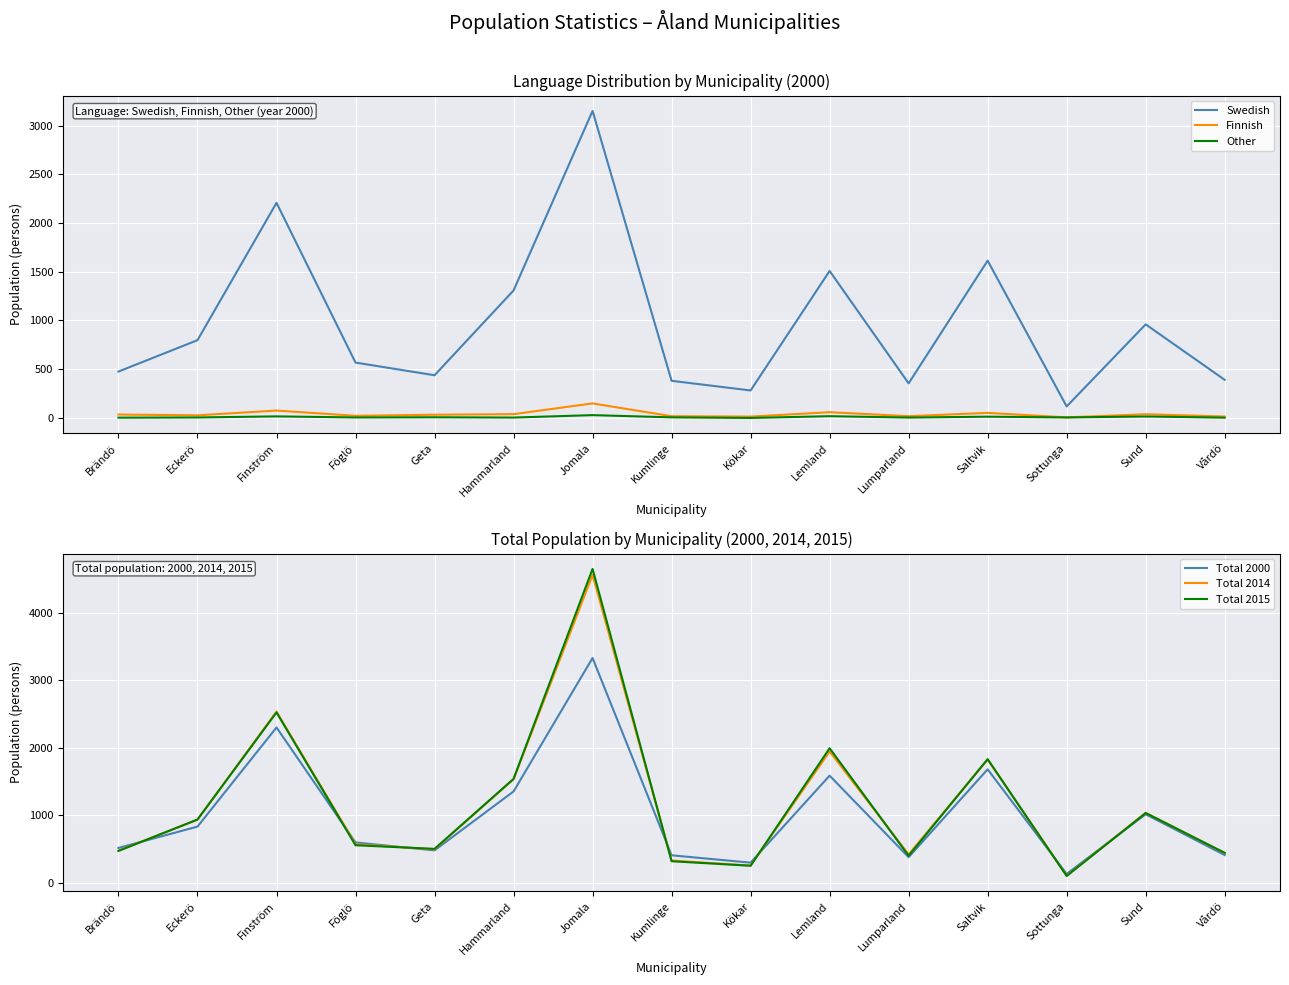

Reading left to right, transcribe all the data shown in this chart.

Swedish: Brändö=476	Eckerö=798	Finström=2207	Föglö=568	Geta=438	Hammarland=1308	Jomala=3150	Kumlinge=381	Kökar=282	Lemland=1508	Lumparland=355	Saltvik=1614	Sottunga=118	Sund=960	Vårdö=391
Finnish: Brändö=35	Eckerö=27	Finström=76	Föglö=22	Geta=33	Hammarland=39	Jomala=149	Kumlinge=18	Kökar=14	Lemland=59	Lumparland=18	Saltvik=52	Sottunga=6	Sund=38	Vårdö=15
Other: Brändö=3	Eckerö=5	Finström=16	Föglö=5	Geta=7	Hammarland=4	Jomala=29	Kumlinge=6	Kökar=0	Lemland=18	Lumparland=4	Saltvik=13	Sottunga=5	Sund=15	Vårdö=3
Total 2000: Brändö=514	Eckerö=830	Finström=2299	Föglö=595	Geta=478	Hammarland=1351	Jomala=3328	Kumlinge=405	Kökar=296	Lemland=1585	Lumparland=377	Saltvik=1679	Sottunga=129	Sund=1013	Vårdö=409
Total 2014: Brändö=474	Eckerö=932	Finström=2534	Föglö=568	Geta=494	Hammarland=1532	Jomala=4560	Kumlinge=328	Kökar=253	Lemland=1943	Lumparland=418	Saltvik=1825	Sottunga=101	Sund=1035	Vårdö=439
Total 2015: Brändö=470	Eckerö=935	Finström=2522	Föglö=554	Geta=500	Hammarland=1537	Jomala=4648	Kumlinge=317	Kökar=250	Lemland=1991	Lumparland=398	Saltvik=1829	Sottunga=99	Sund=1031	Vårdö=441